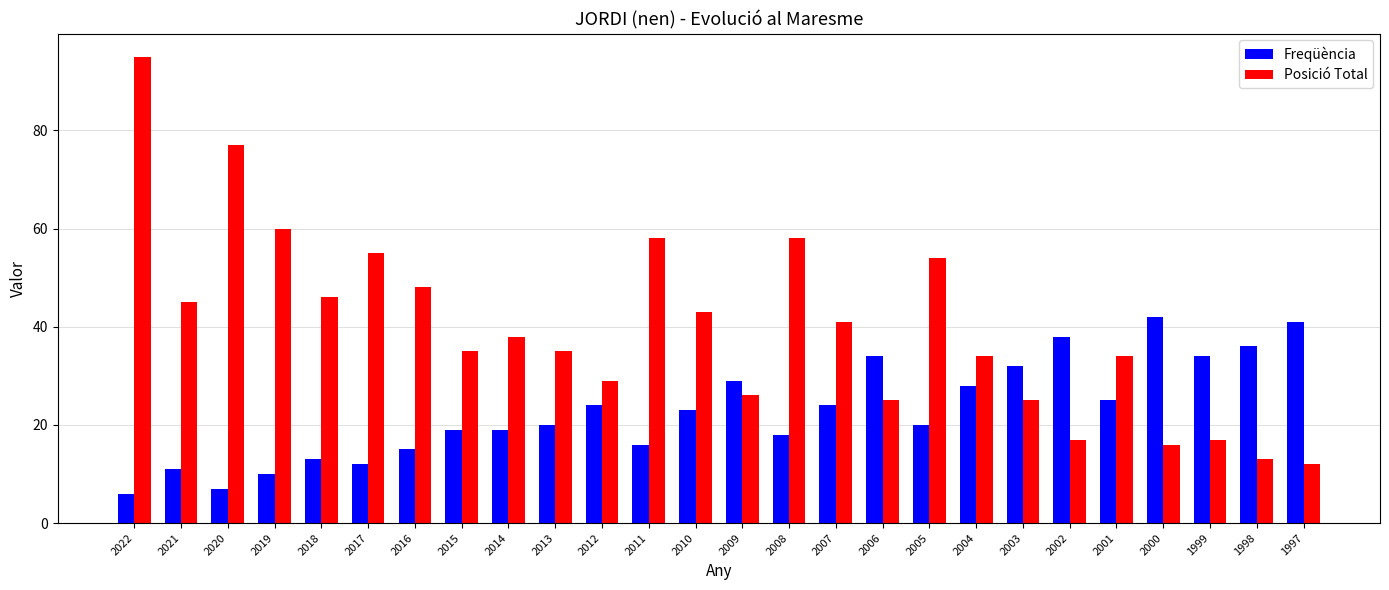

Which series changed the most between 2004 and 1997?

Posició Total